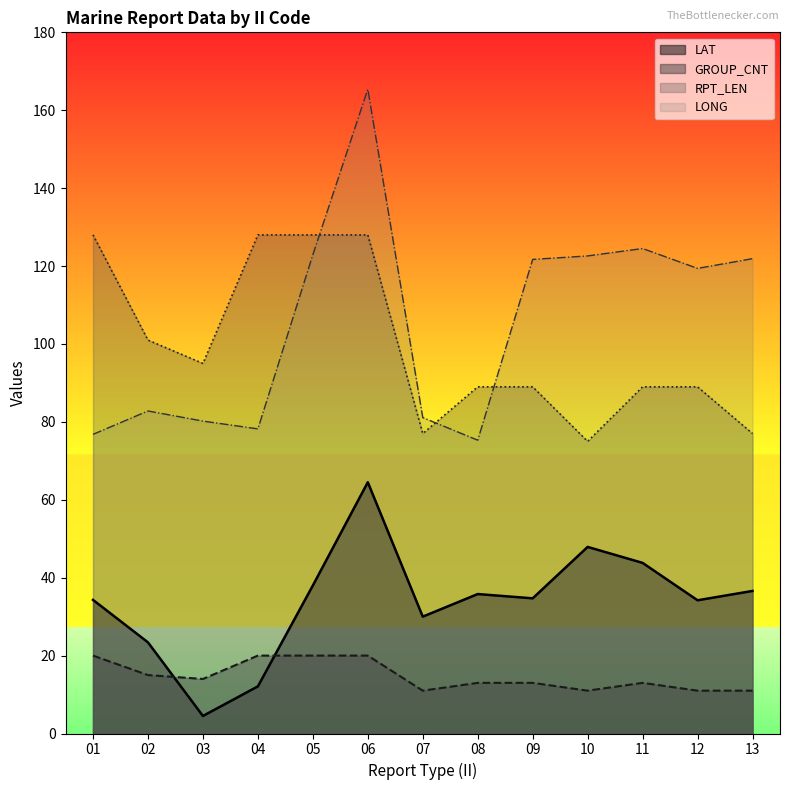

What is the average value of the RPT_LEN series?

99.5